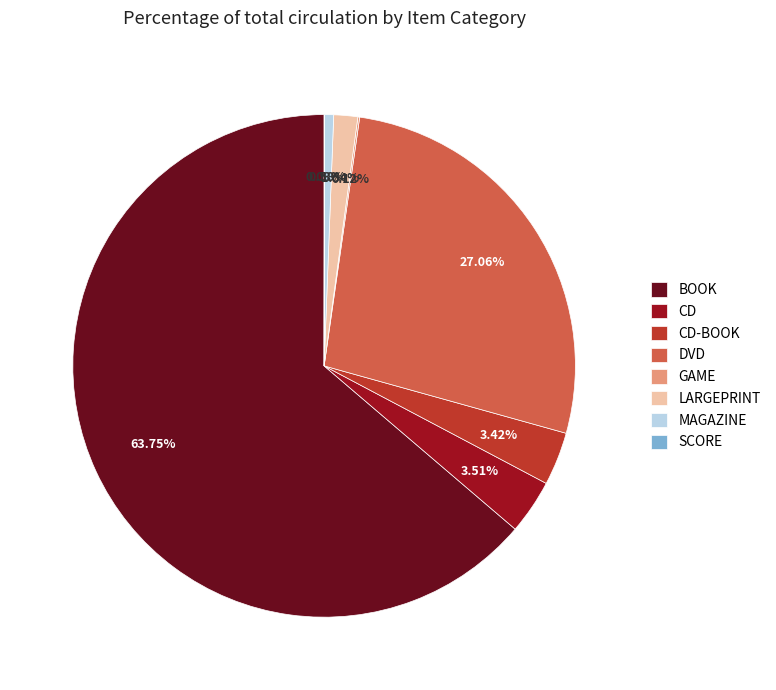

Combined, do BOOK and LARGEPRINT account for over 50%?

Yes